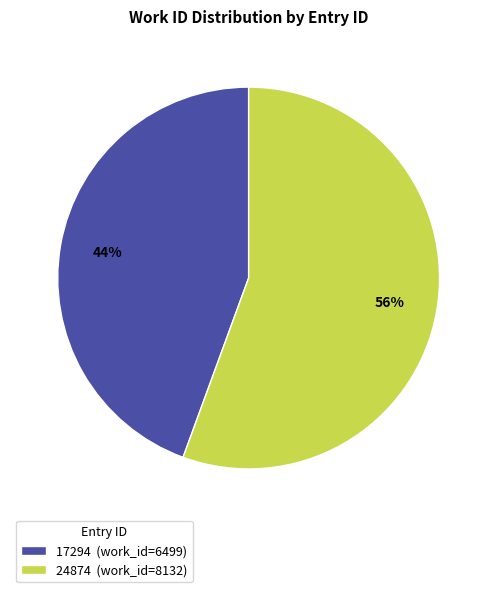

To the nearest percent, what is the combined percentage of 17294 (work_id=6499) and 24874 (work_id=8132)?

100%